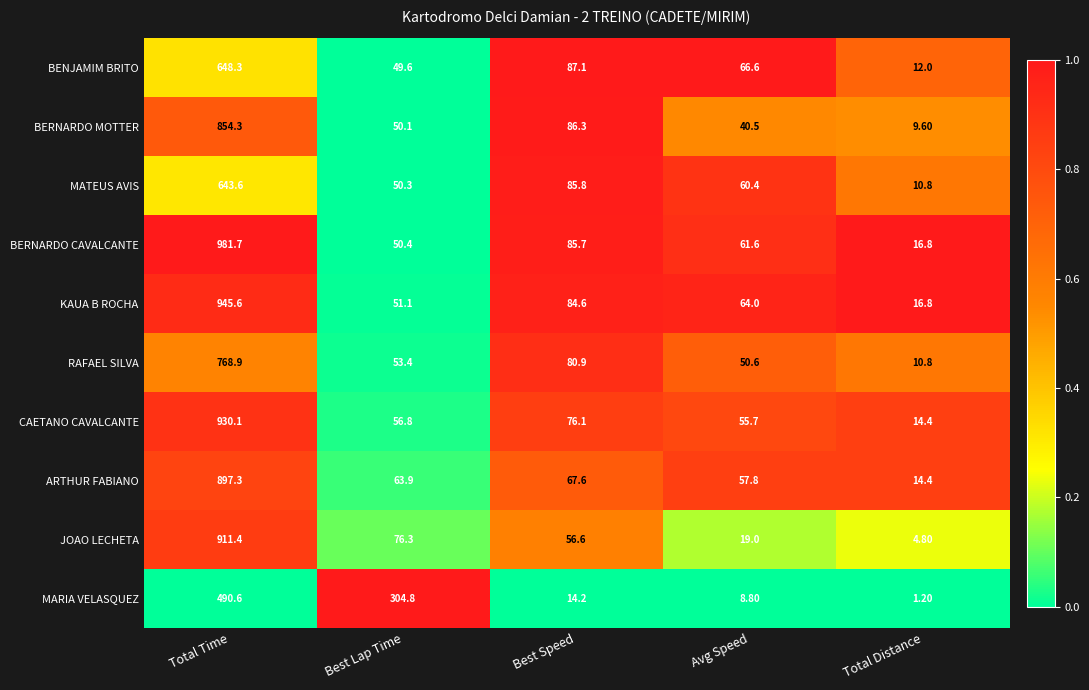

What is the average value of the MATEUS AVIS series?

170.2